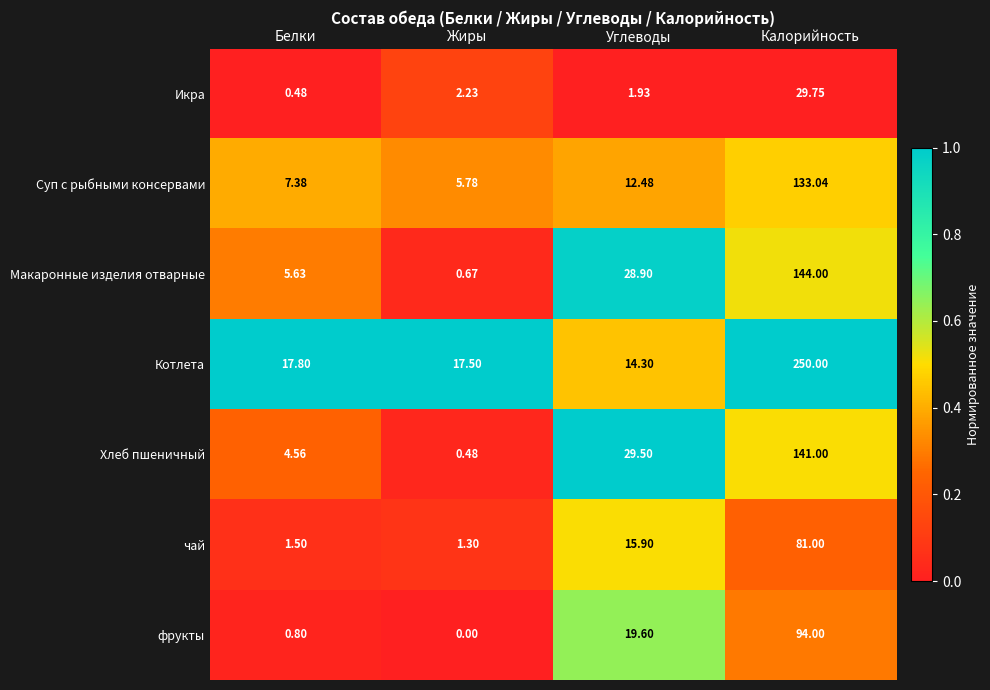

At which category is the sum across all series the highest?

Калорийность